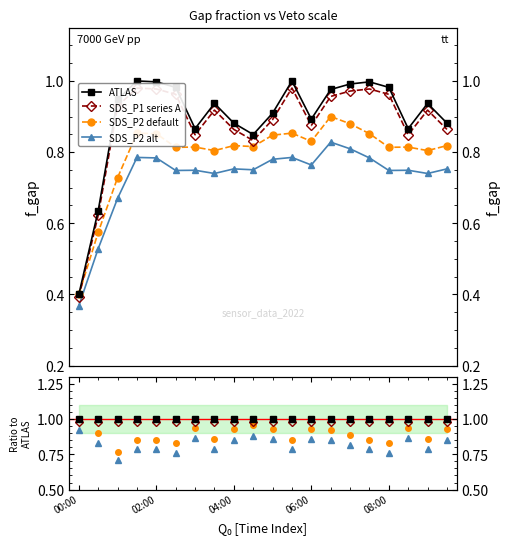

At how many categories does at least one series exceed 0?

20